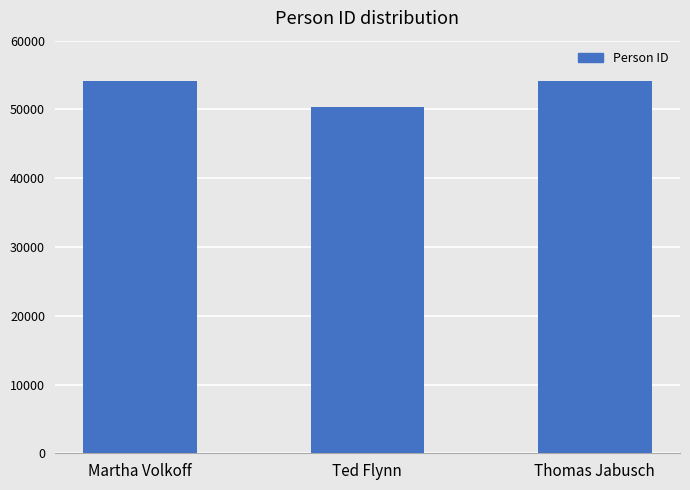

At which category does the chart reach its minimum across all series?

Ted Flynn